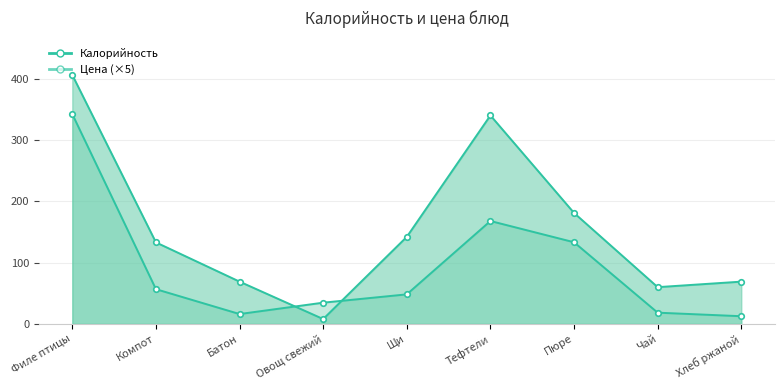

Between which two adjacent categories do Цена and Калорийность first intersect?

Батон and Овощ свежий